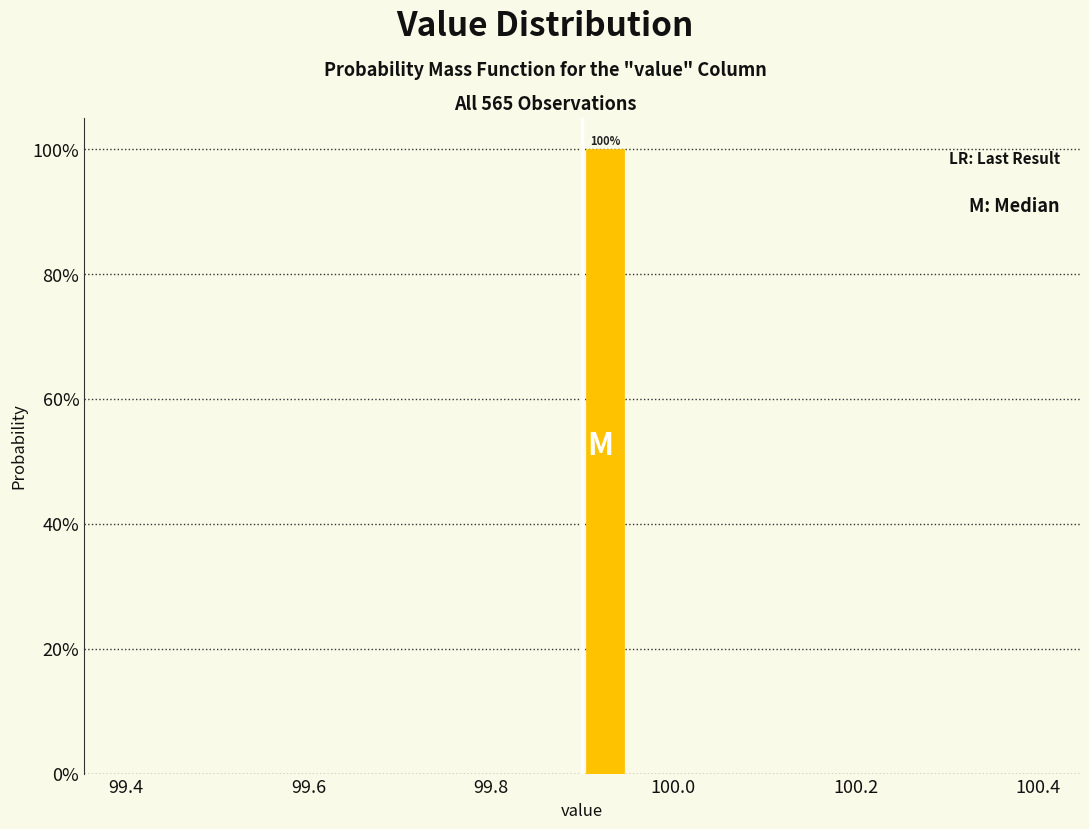

Around what value on the x-axis is the tallest bar? Give the approximate position of its centre, as read against the axis.

99.92